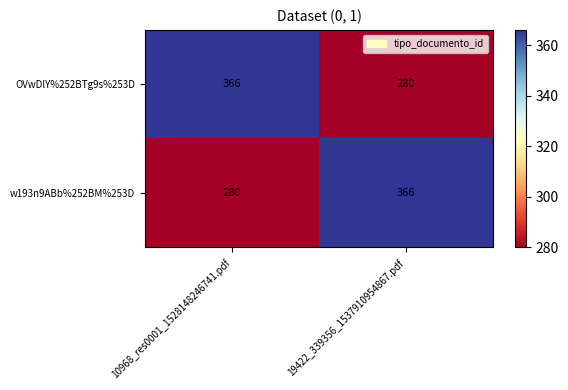

What value does the OVwDlY%252BTg9s%253D series have at 19422_339356_1537910954867.pdf, to the nearest 10?

280